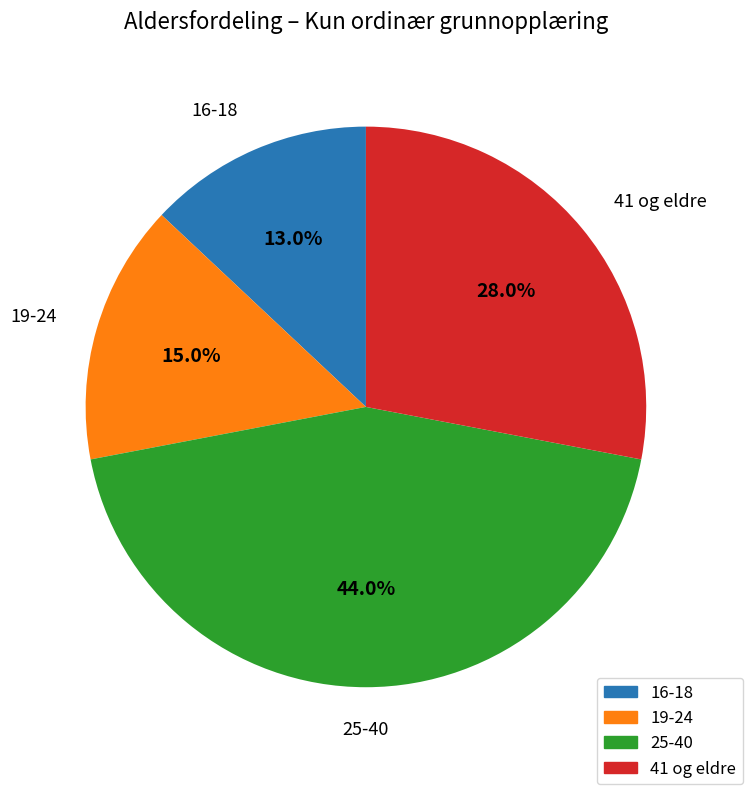

True or false: 25-40 accounts for 44% of the total.

True